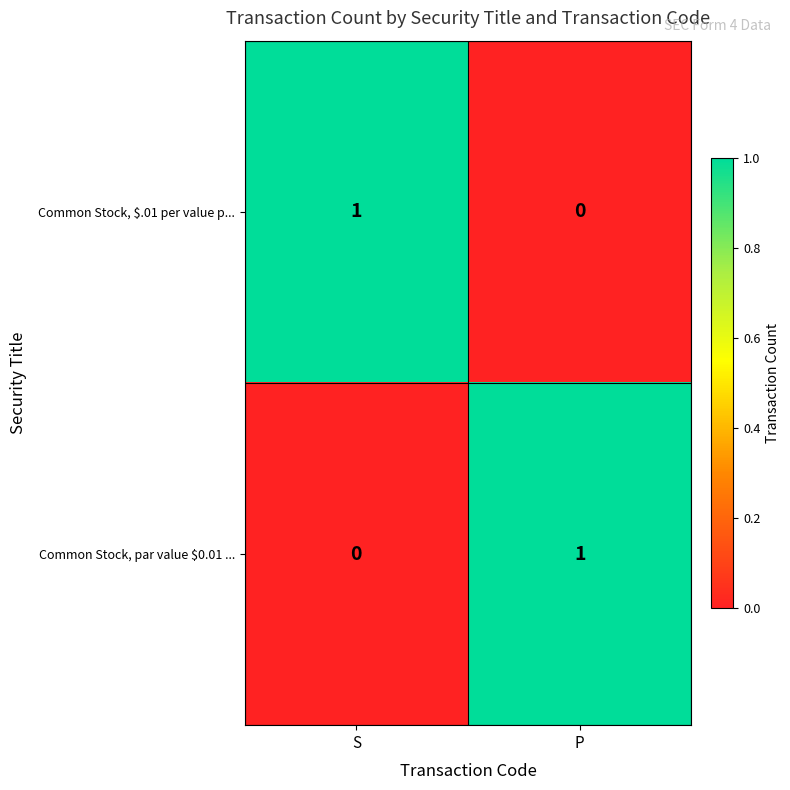

Rank the categories by Common Stock, $.01 per value p... value from lowest to highest.

P, S